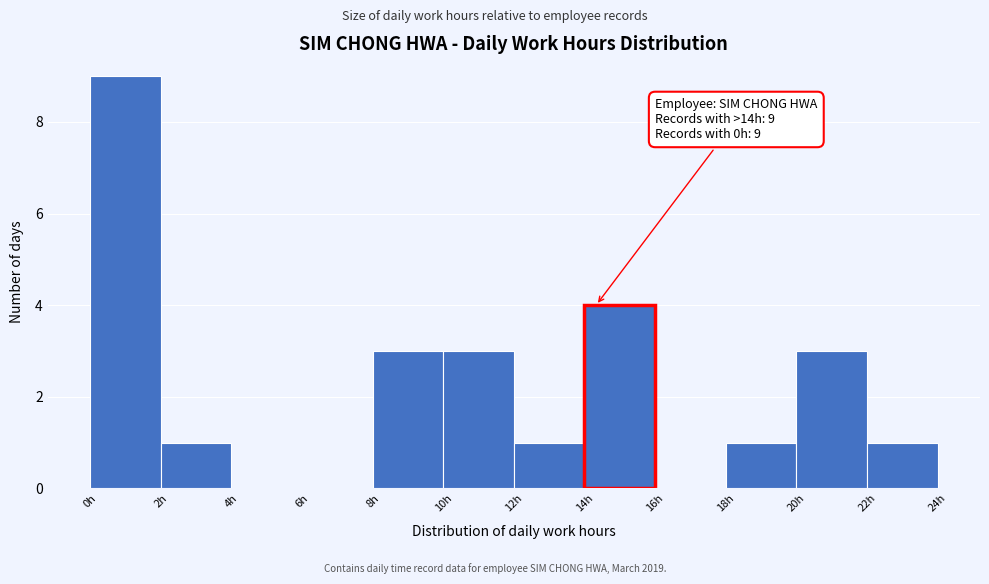

Over which range of the x-axis is the bar tallest?

0 to 2